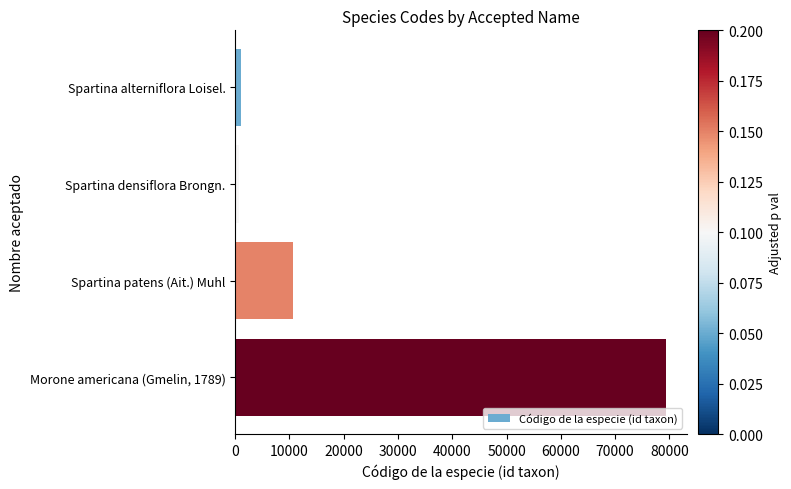

Is it true that the value at Spartina patens (Ait.) Muhl is 10608?

True